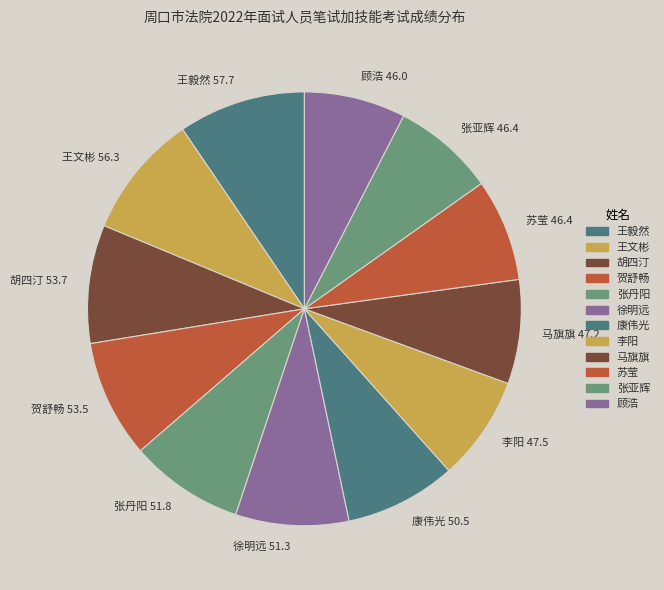

Which has a higher value, 马旗旗 or 胡四汀?

胡四汀